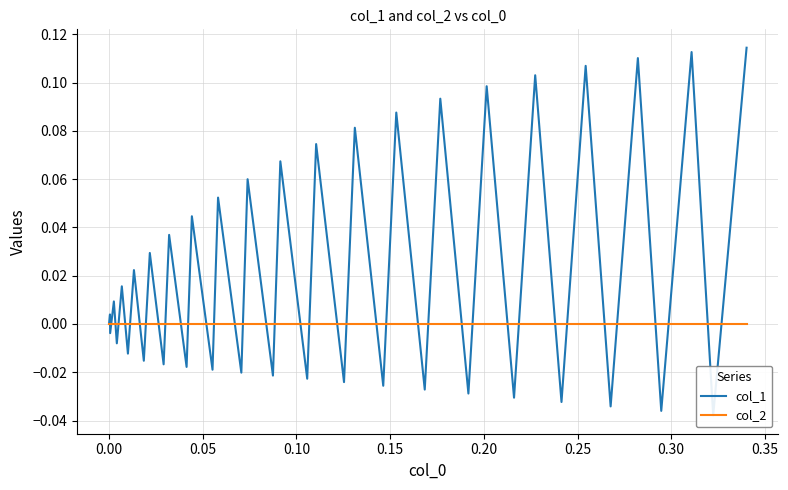

How many lines are shown in the chart?

2